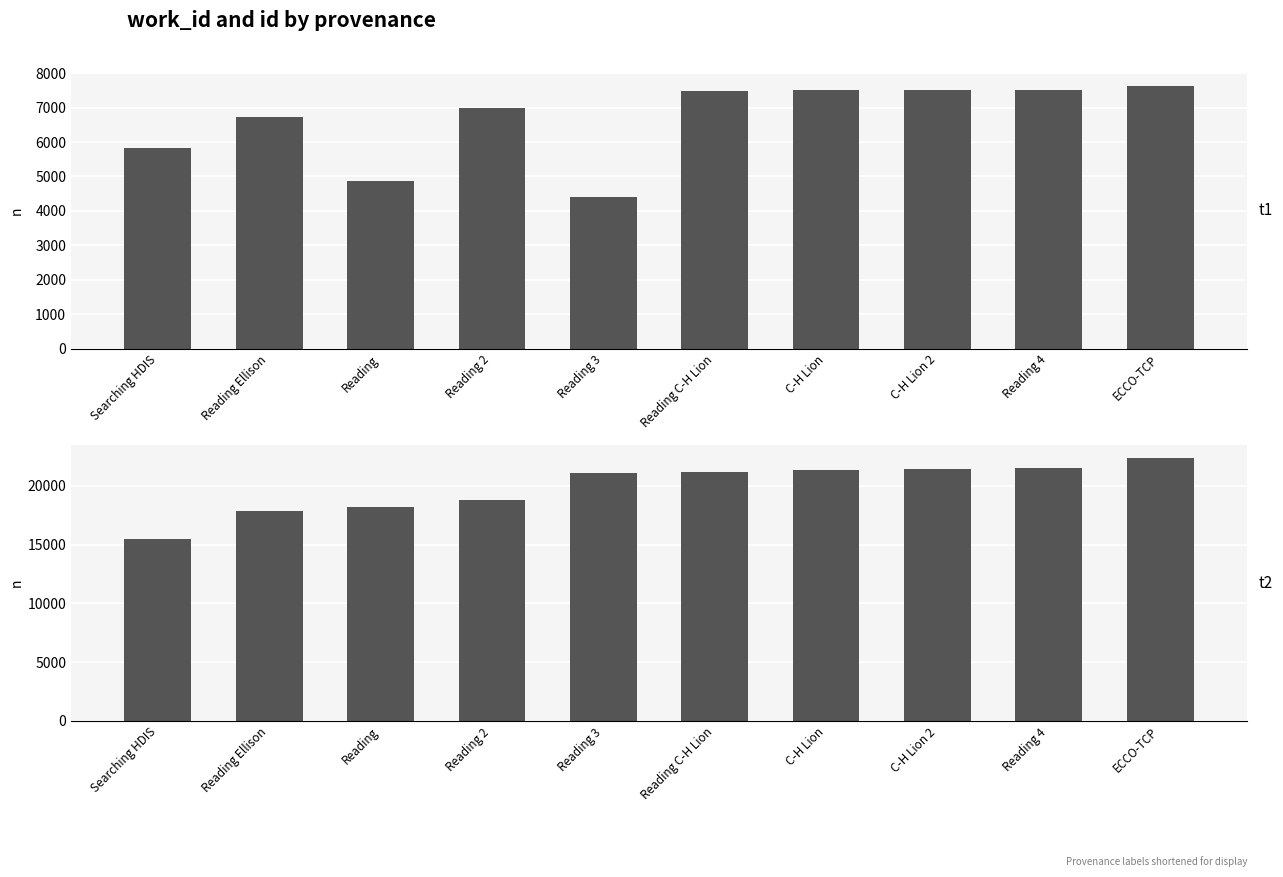

How many groups of bars are there?

10